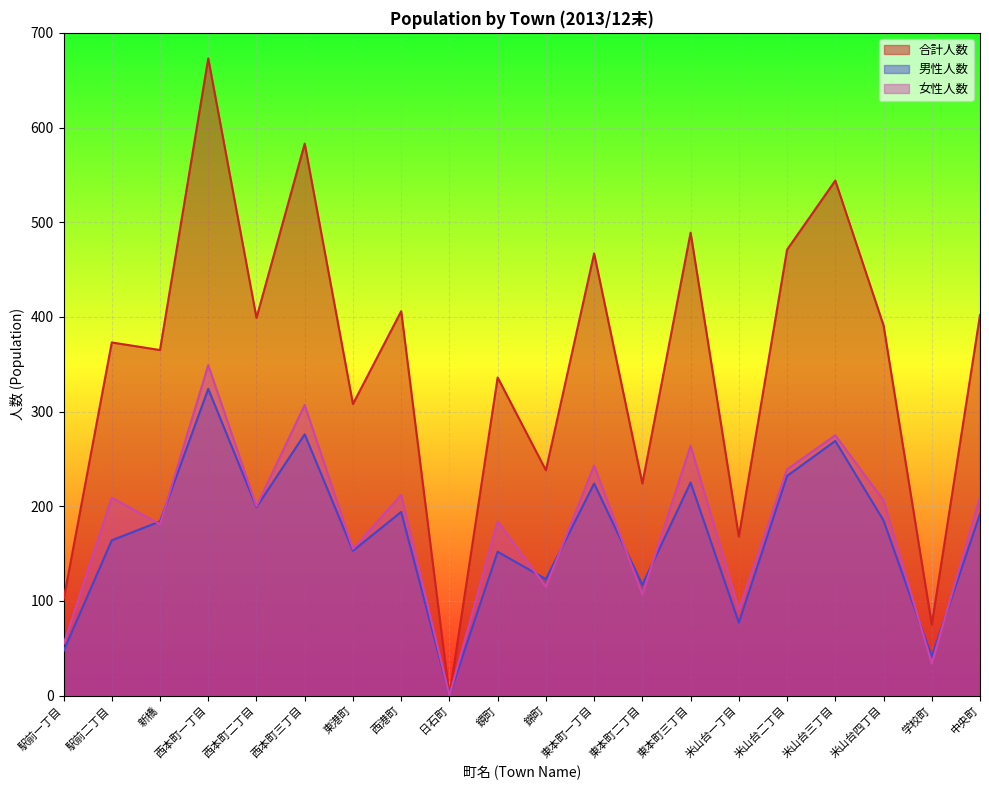

Reading left to right, what are all the values shown in this chart?

合計人数: 駅前一丁目=101	駅前二丁目=373	新橋=365	西本町一丁目=673	西本町二丁目=399	西本町三丁目=583	東港町=308	西港町=406	日石町=0	鏡町=336	錦町=238	東本町一丁目=467	東本町二丁目=224	東本町三丁目=489	米山台一丁目=168	米山台二丁目=471	米山台三丁目=544	米山台四丁目=391	学校町=75	中央町=402
男性人数: 駅前一丁目=47	駅前二丁目=164	新橋=184	西本町一丁目=324	西本町二丁目=199	西本町三丁目=276	東港町=153	西港町=194	日石町=0	鏡町=152	錦町=123	東本町一丁目=224	東本町二丁目=117	東本町三丁目=225	米山台一丁目=77	米山台二丁目=232	米山台三丁目=269	米山台四丁目=185	学校町=41	中央町=192
女性人数: 駅前一丁目=54	駅前二丁目=209	新橋=181	西本町一丁目=349	西本町二丁目=200	西本町三丁目=307	東港町=155	西港町=212	日石町=0	鏡町=184	錦町=115	東本町一丁目=243	東本町二丁目=107	東本町三丁目=264	米山台一丁目=91	米山台二丁目=239	米山台三丁目=275	米山台四丁目=206	学校町=34	中央町=210